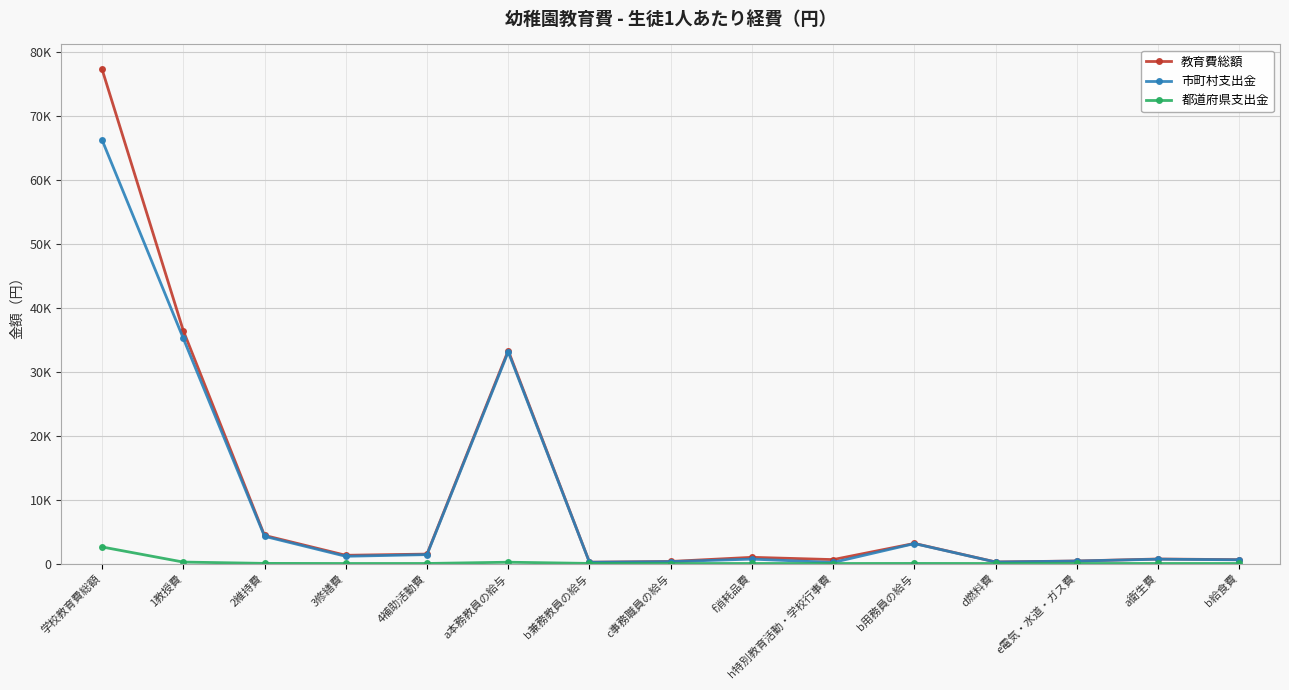

Reading left to right, transcribe all the data shown in this chart.

教育費総額: 学校教育費総額=77291	1教授費=36422	2維持費=4393	3修繕費=1284	4補助活動費=1472	a本務教員の給与=33296	b兼務教員の給与=207	c事務職員の給与=320	f消耗品費=966	h特別教育活動・学校行事費=611	b用務員の給与=3141	d燃料費=239	e電気・水道・ガス費=393	a衛生費=704	b給食費=599
市町村支出金: 学校教育費総額=66238	1教授費=35218	2維持費=4255	3修繕費=1129	4補助活動費=1390	a本務教員の給与=33088	b兼務教員の給与=193	c事務職員の給与=294	f消耗品費=689	h特別教育活動・学校行事費=165	b用務員の給与=3113	d燃料費=228	e電気・水道・ガス費=384	a衛生費=672	b給食費=578
都道府県支出金: 学校教育費総額=2587	1教授費=224	2維持費=19	3修繕費=1	4補助活動費=5	a本務教員の給与=202	b兼務教員の給与=13	c事務職員の給与=0	f消耗品費=3	h特別教育活動・学校行事費=0	b用務員の給与=10	d燃料費=1	e電気・水道・ガス費=5	a衛生費=4	b給食費=1